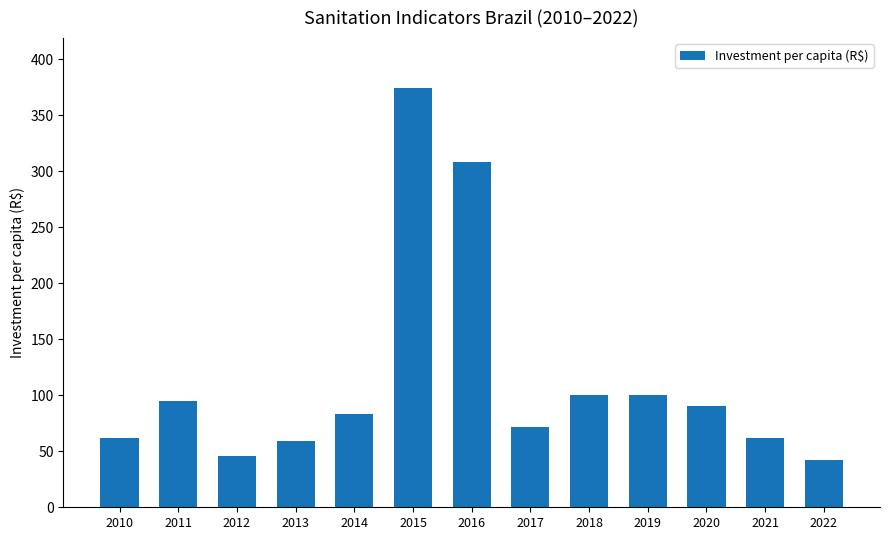

Which label corresponds to the largest value in the chart?

2015